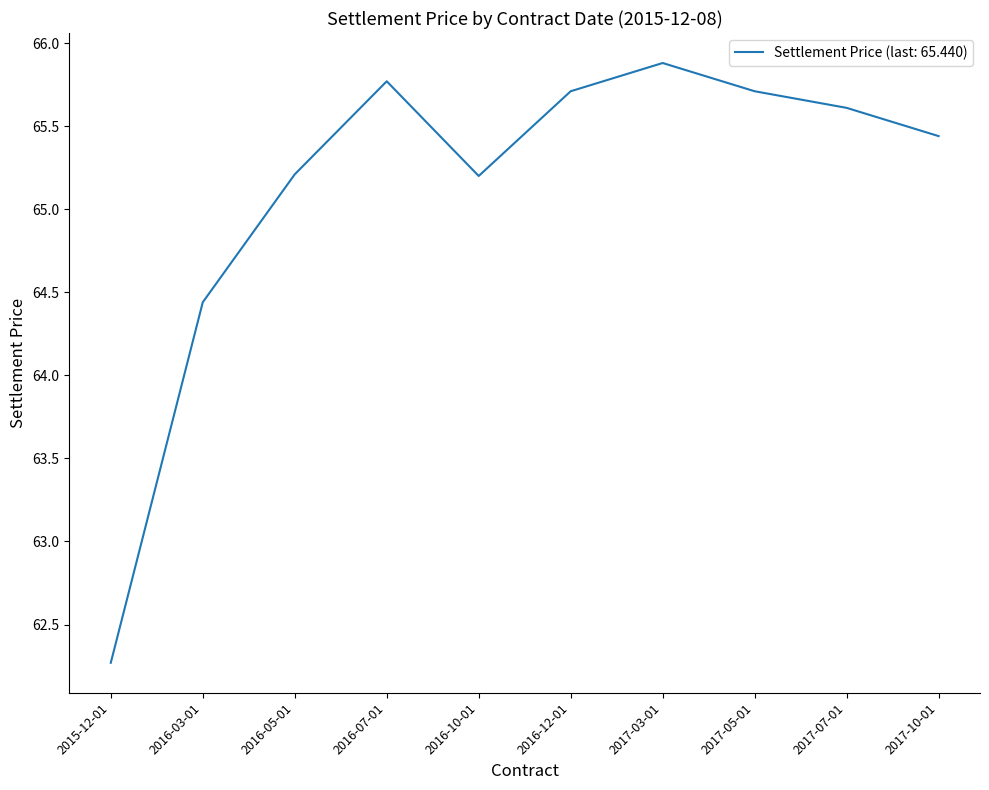

What is the difference between the values at 2016-03-01 and 2016-07-01?

1.3